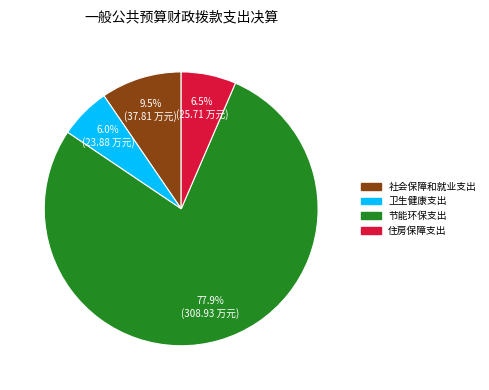

Which has a higher value, 社会保障和就业支出 or 卫生健康支出?

社会保障和就业支出